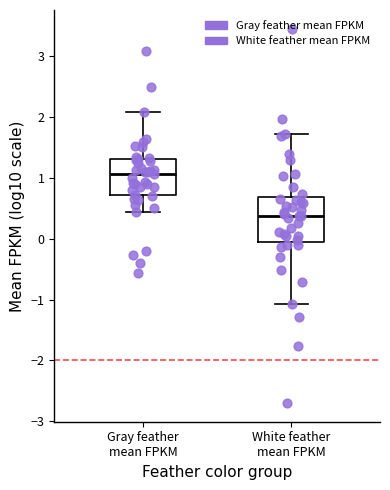

Comparing the boxes themselves (not the whiskers), which one is the tallest?

White feather mean FPKM